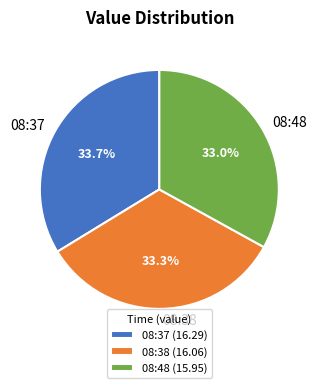

Count the number of slices in the pie.

3